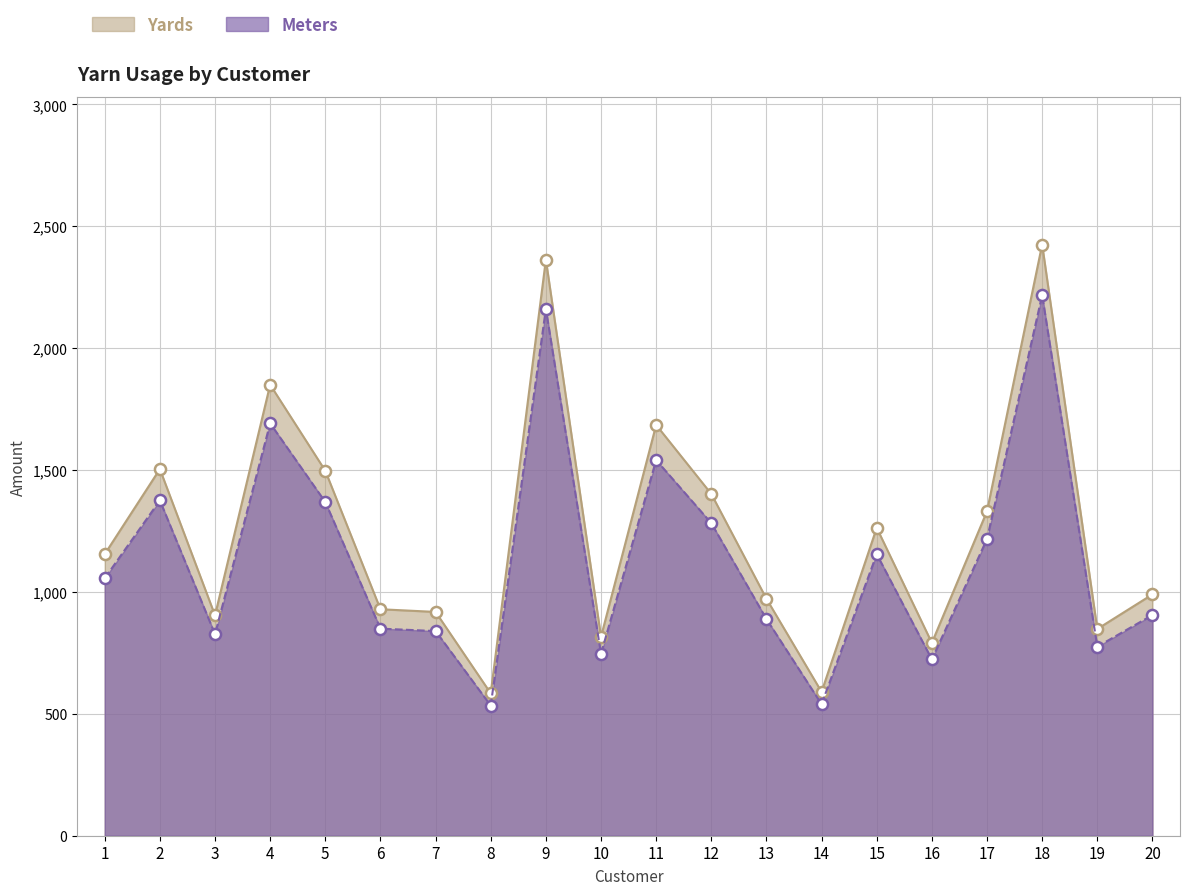

Is it true that Yards equals 404.1 at 16?

False